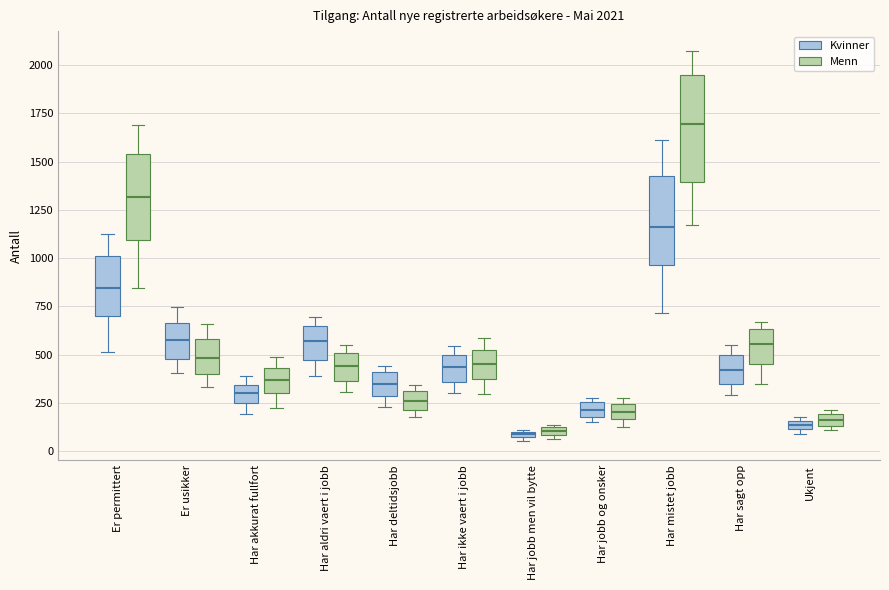

Which box is the tallest, from its lower edge to its upper edge?

Har mistet jobb (Menn)